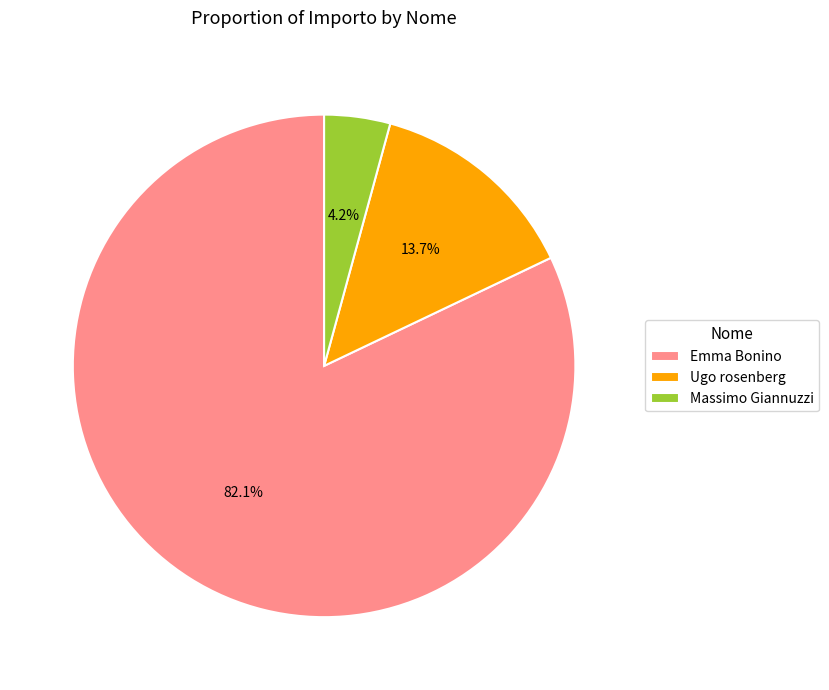

Count the number of slices in the pie.

3